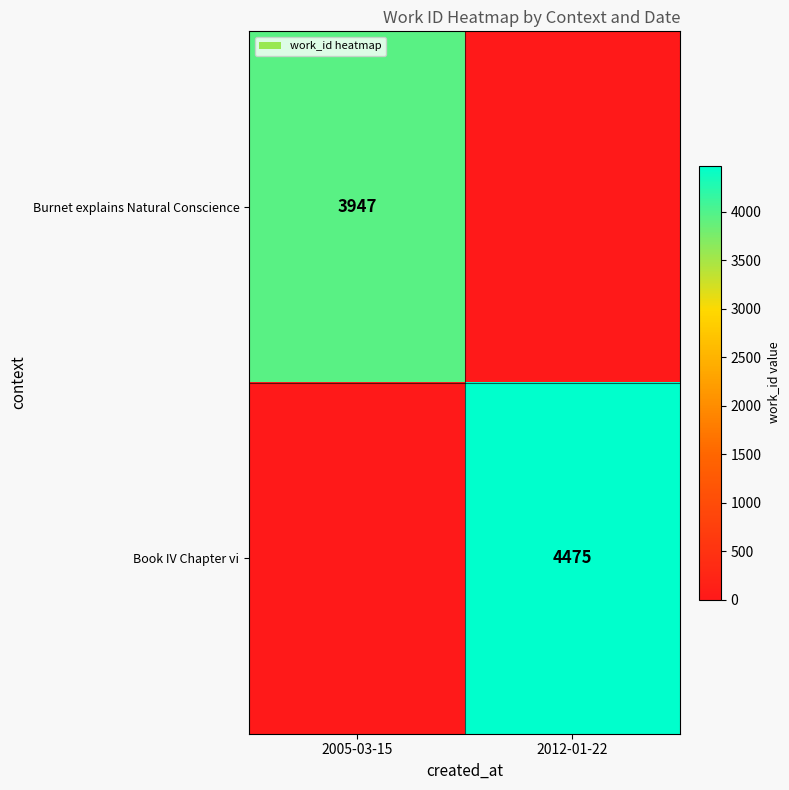

At how many categories does at least one series exceed 4338?

1